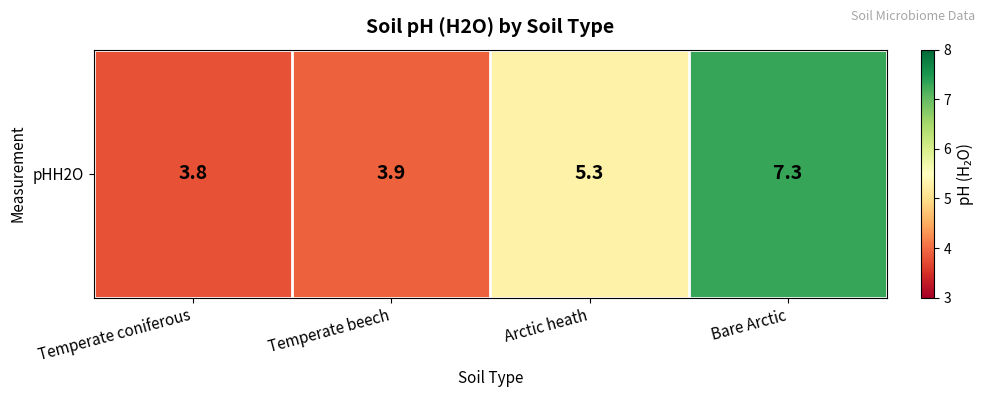

How many series are shown in this chart?

1